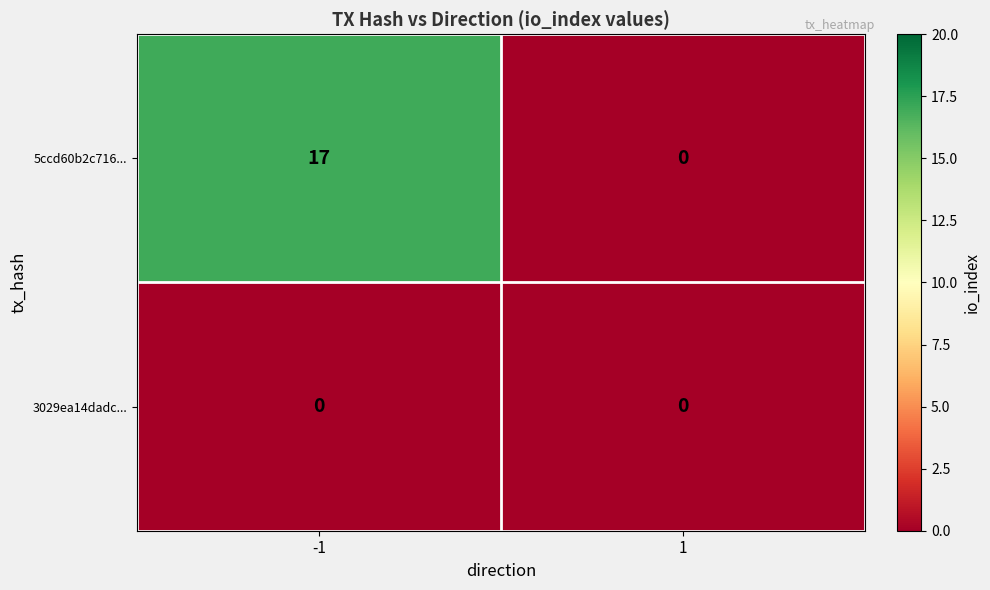

Rank the series by their maximum value, from lowest to highest.

3029ea14dadc..., 5ccd60b2c716...